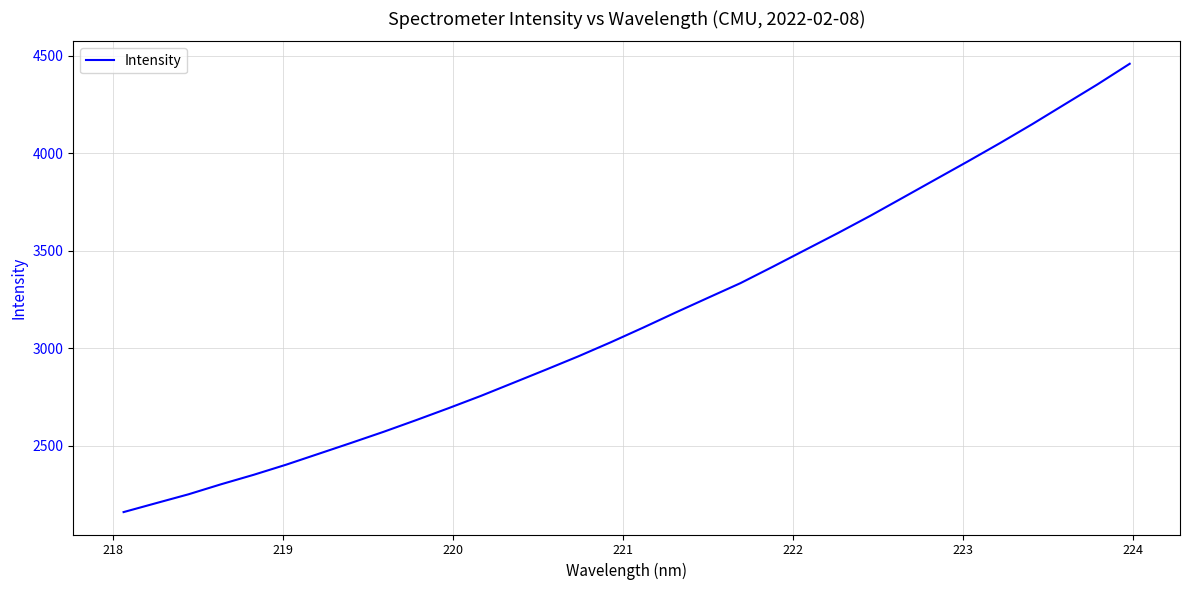

What is the smallest value displayed?

2159.2